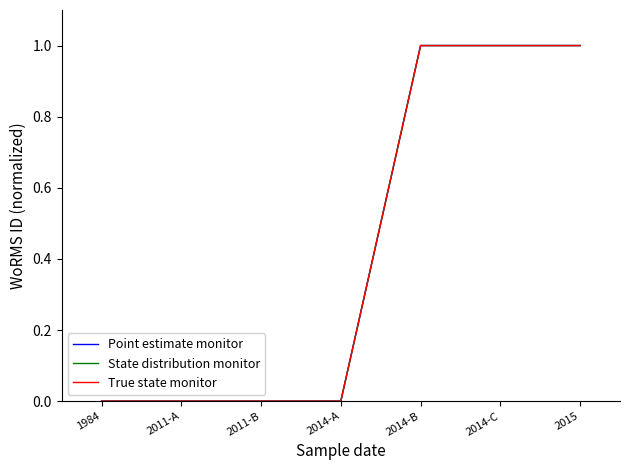

What is the sum of the State distribution monitor values at 2011-A and 2014-C?

1